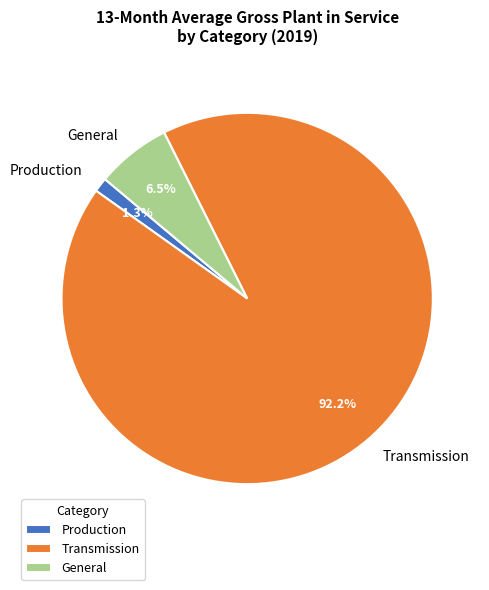

What is the ratio of the value at Transmission to the value at General?

14.2